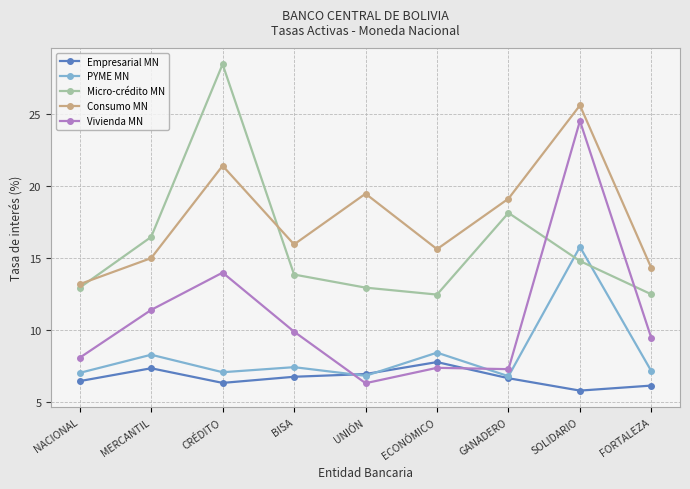

What is the label of the 1st point from the right?

FORTALEZA